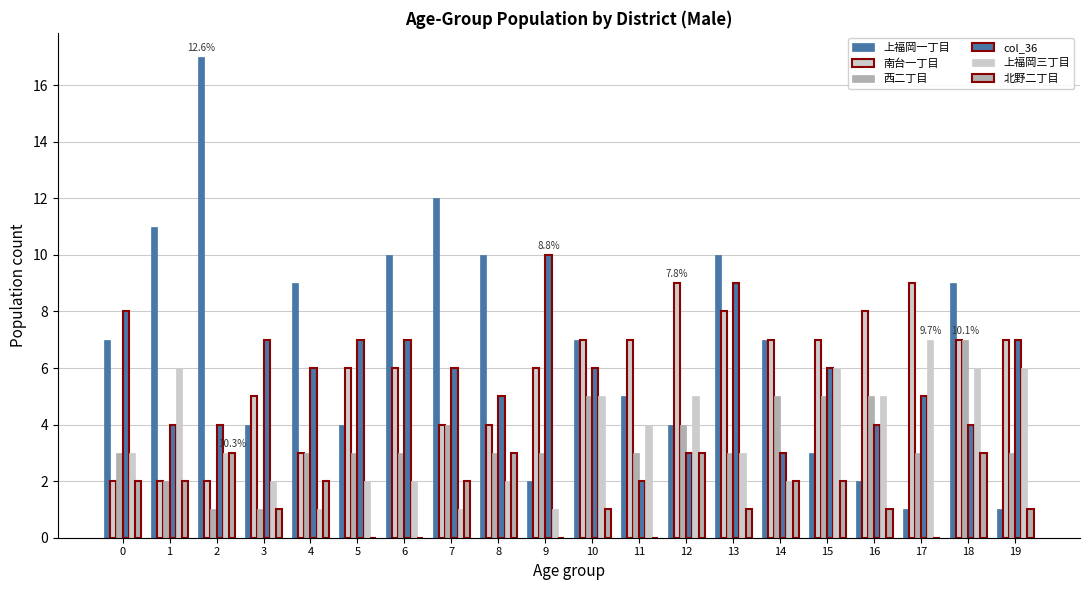

How many groups of bars are there?

20